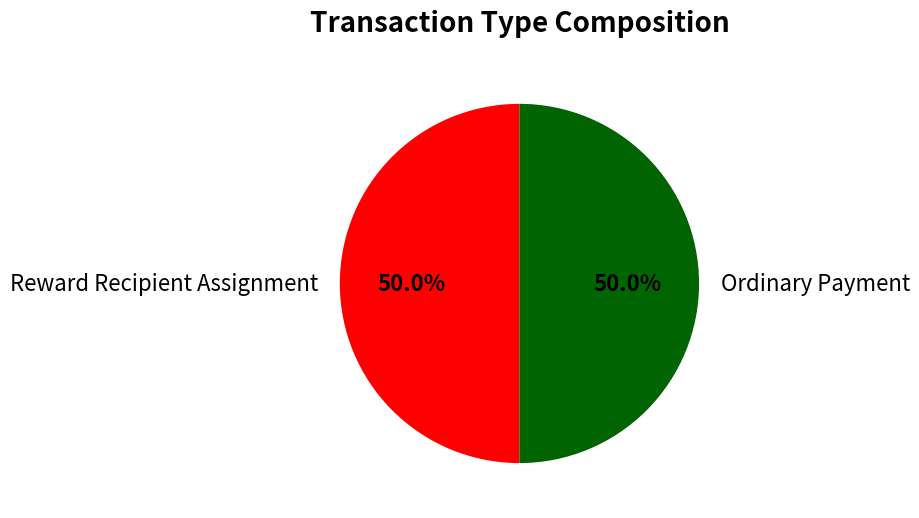

Combined, what portion of the pie is Reward Recipient Assignment and Ordinary Payment?

100.0%